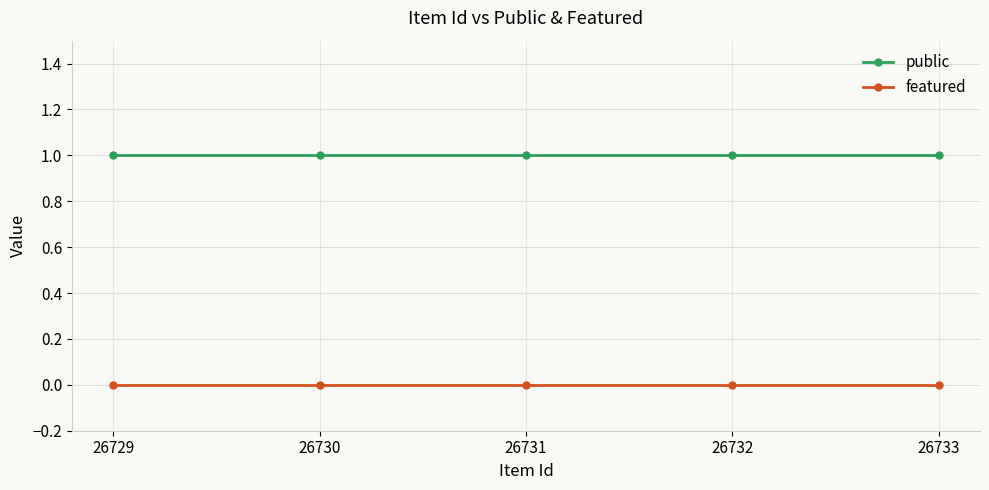

Which series has the largest total across all categories?

public